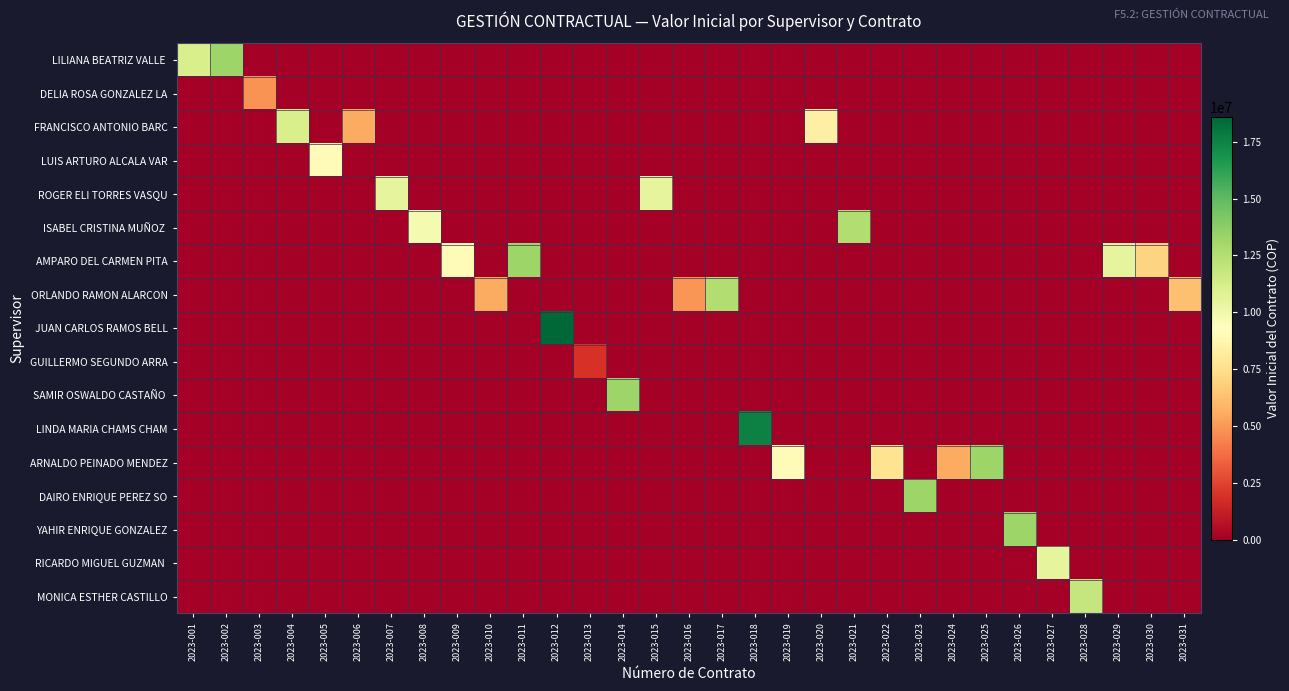

Between 2023-004 and 2023-025, which series saw the biggest shift?

ARNALDO PEINADO MENDEZ